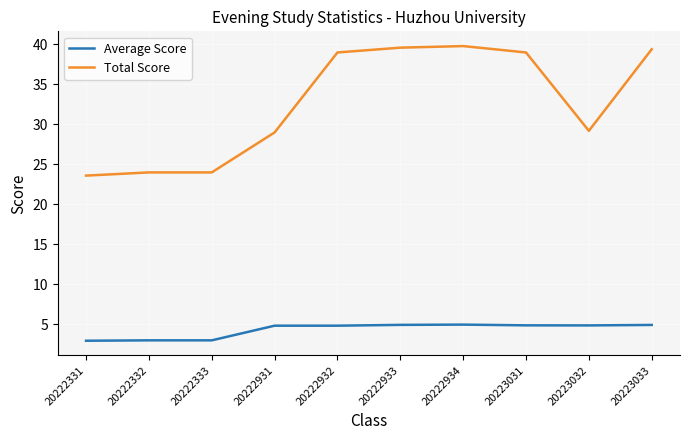

What is the maximum value shown in the chart?

39.8